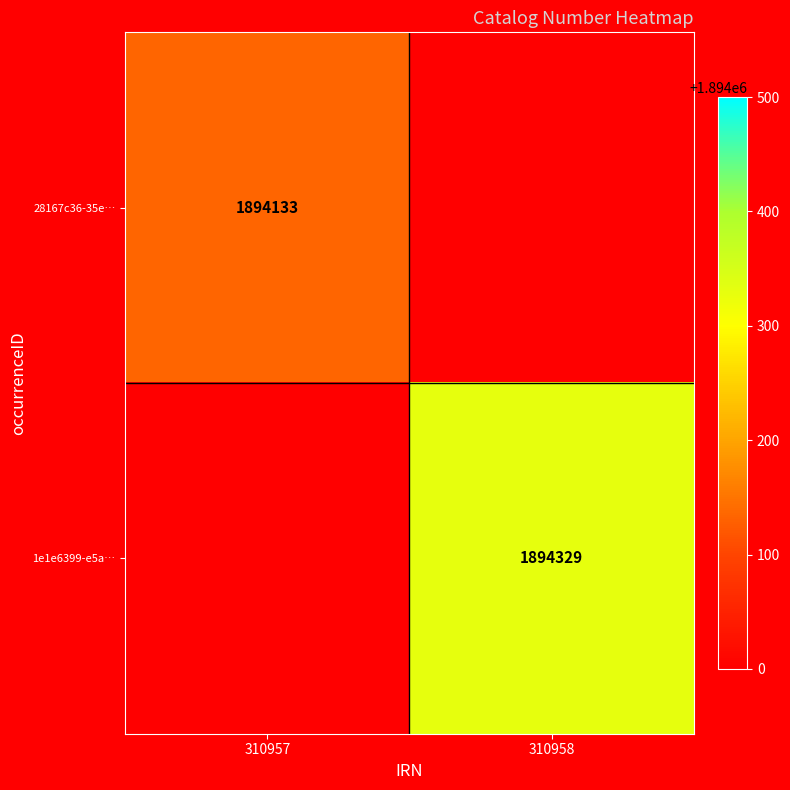

Which has a higher value, 310957 or 310958?

310958